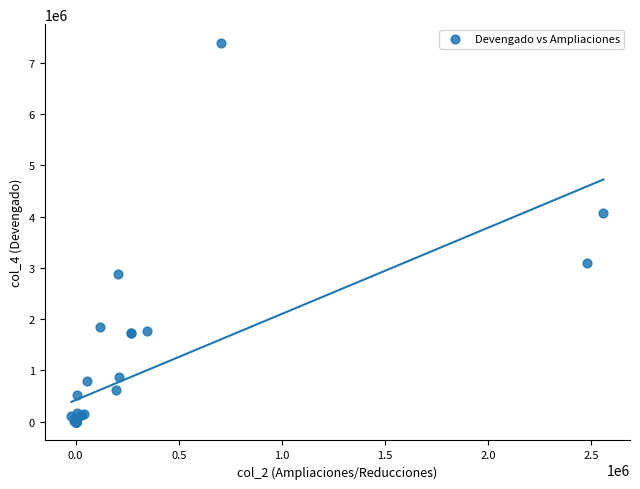

What Y value in the scatter plot is closest to 3694731?

4076175.4